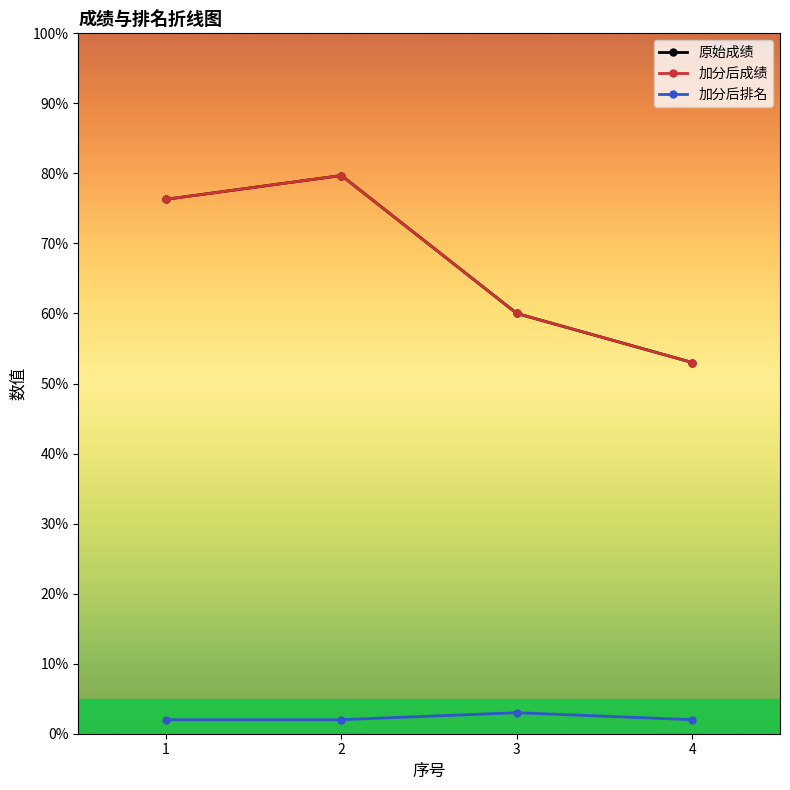

Rank the series by their maximum value, from highest to lowest.

原始成绩, 加分后成绩, 加分后排名